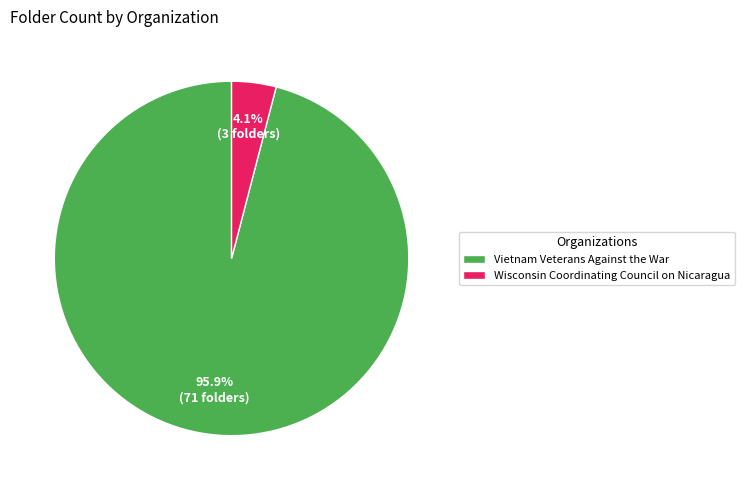

How many slices are in this pie chart?

2